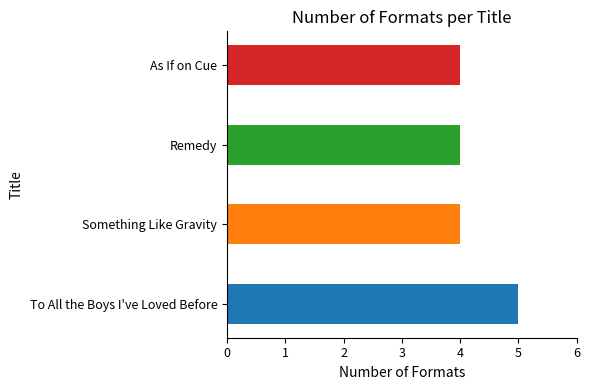

Between To All the Boys I've Loved Before and As If on Cue, which is larger?

To All the Boys I've Loved Before